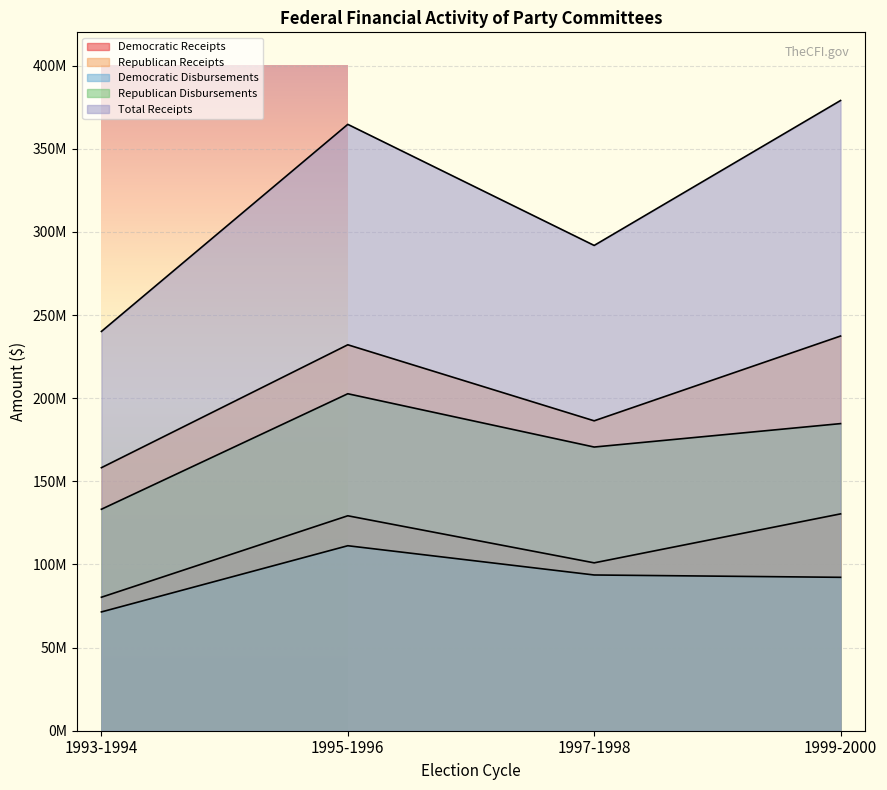

Reading right to left, extract all data points from this chart.

Democratic Receipts: 130406904	100961038	129265925	80278552
Republican Receipts: 237358685	186371799	232097642	158185705
Democratic Disbursements: 92253617	93658483	111253350	71440275
Republican Disbursements: 184692080	170603709	202656544	133195809
Total Receipts: 379001644	291840756	364657975	240123151